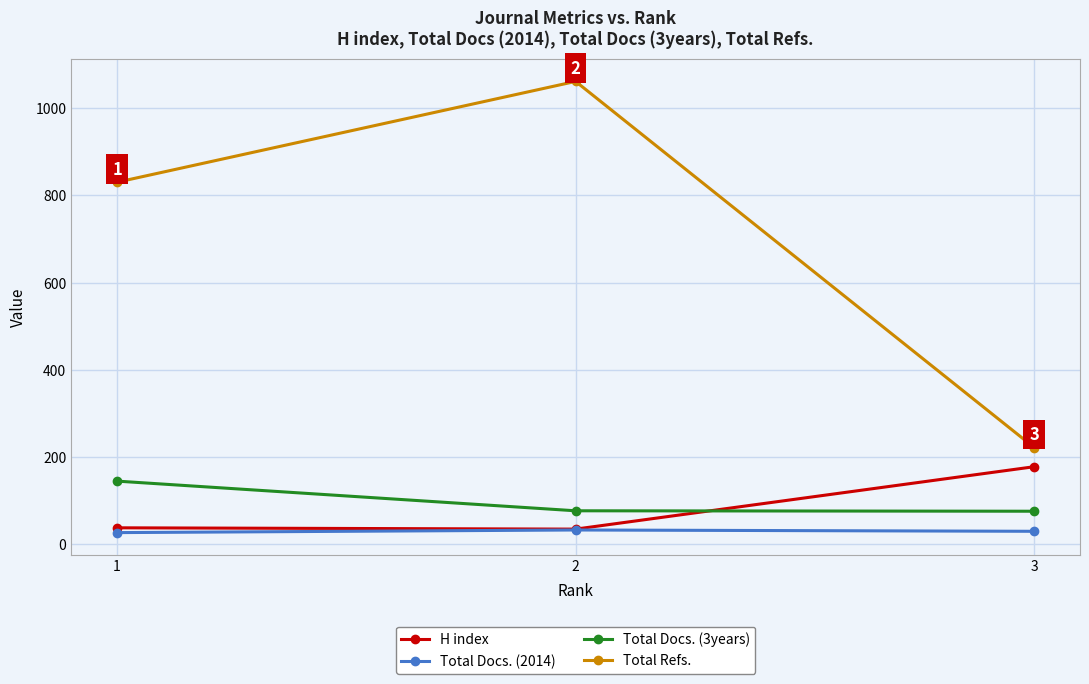

Which series has the largest total across all categories?

Total Refs.